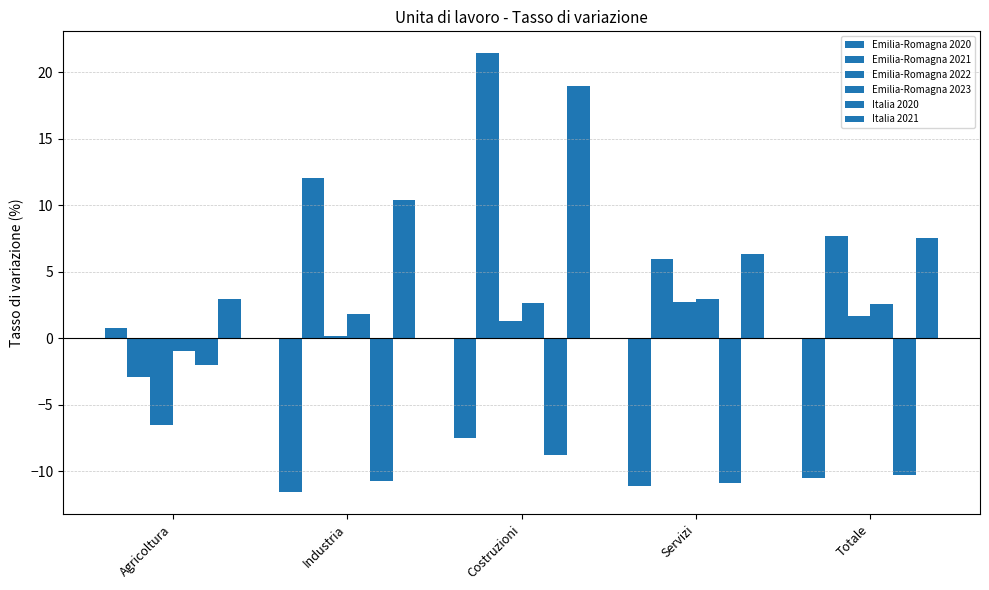

At how many categories does at least one series exceed 7?

3